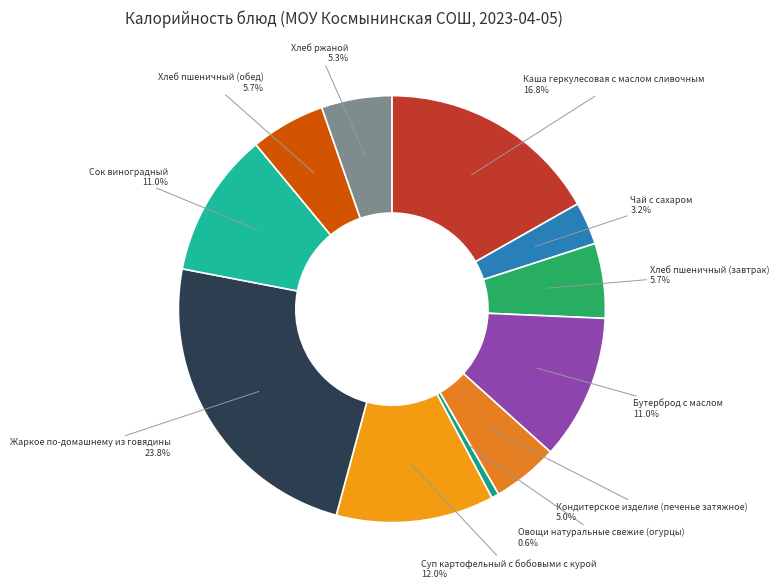

Does Хлеб пшеничный (завтрак) represent more than half of the total?

No